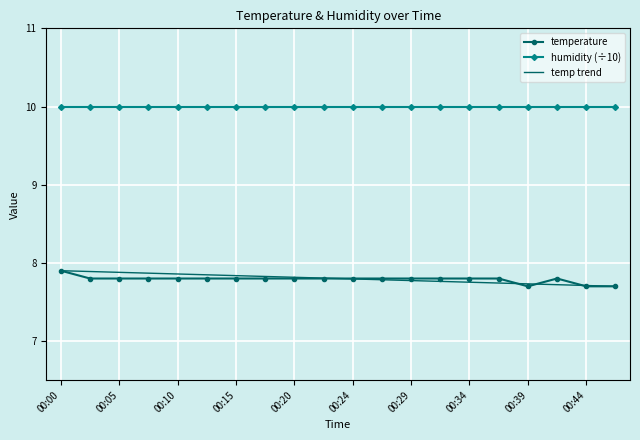

Rank the categories by value from highest to lowest.

00:00, 00:02, 00:05, 00:07, 00:10, 00:12, 00:15, 00:17, 00:20, 00:22, 00:24, 00:27, 00:29, 00:32, 00:34, 00:37, 00:42, 00:39, 00:44, 00:47